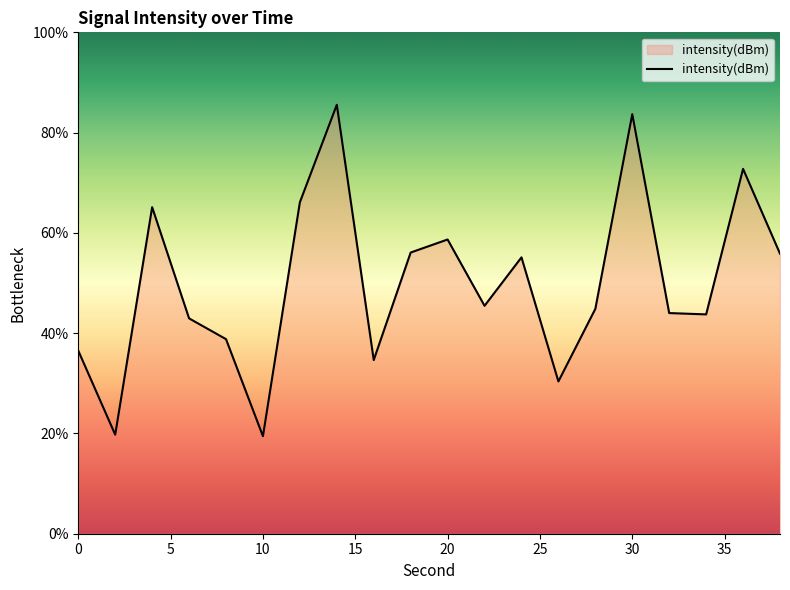

What is the difference between the maximum and minimum values?

66.1